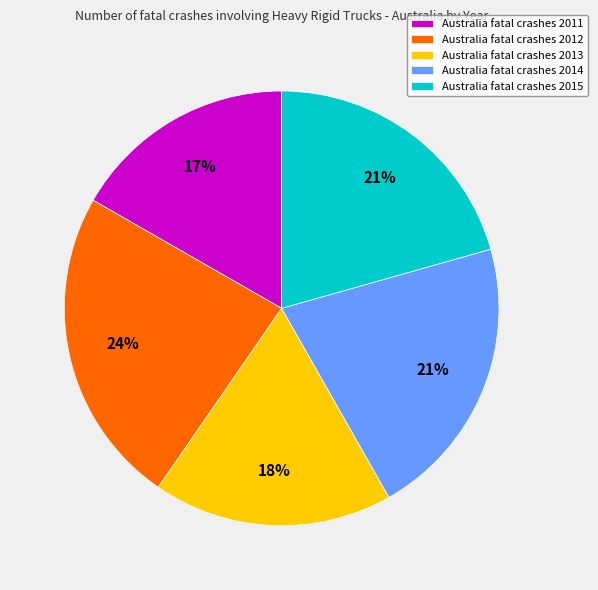

Is there a majority slice in this chart?

No